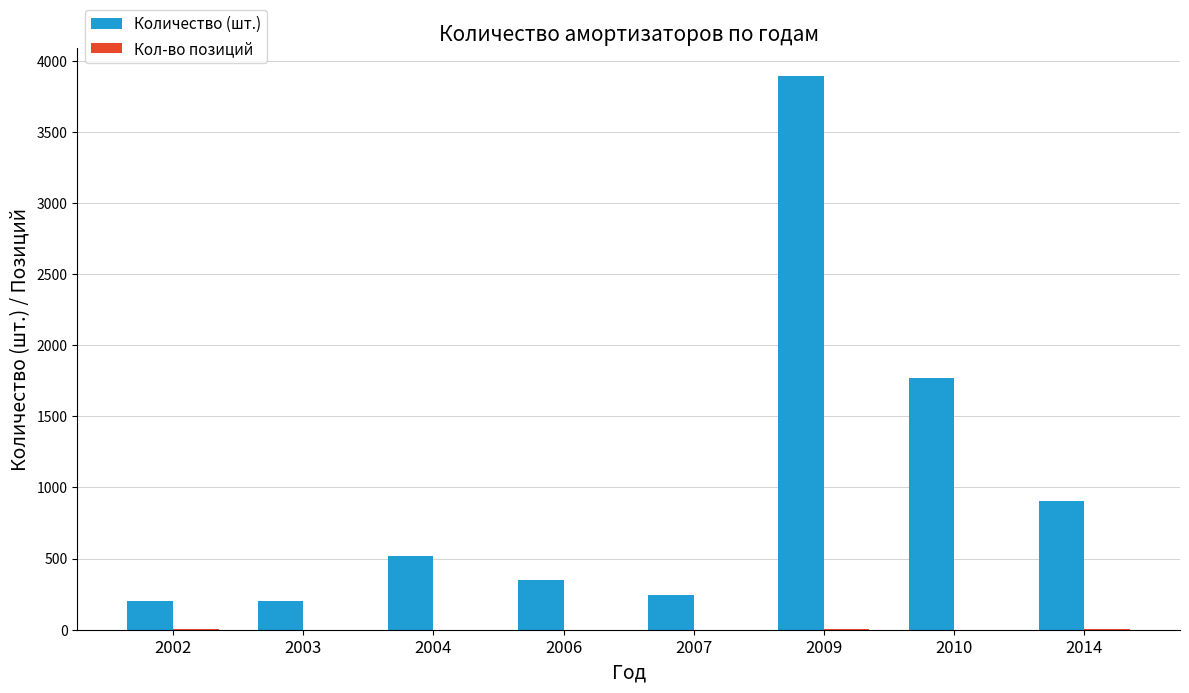

Which series has the largest total across all categories?

Количество (шт.)